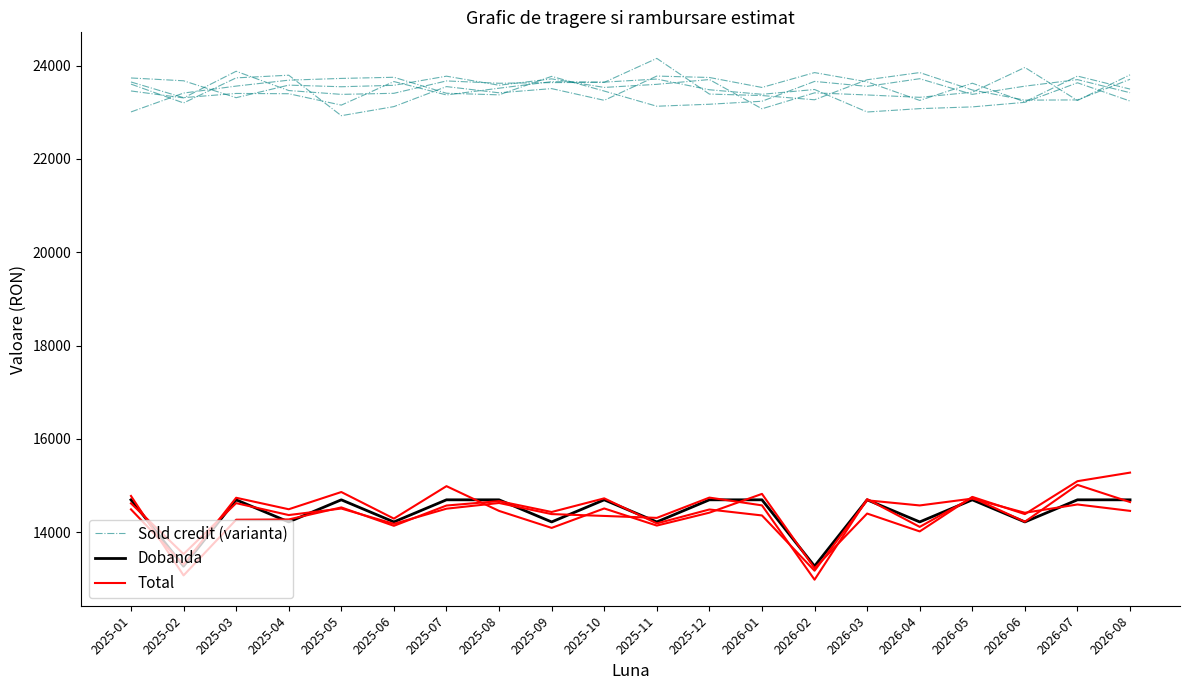

Does the chart have visible grid lines?

No